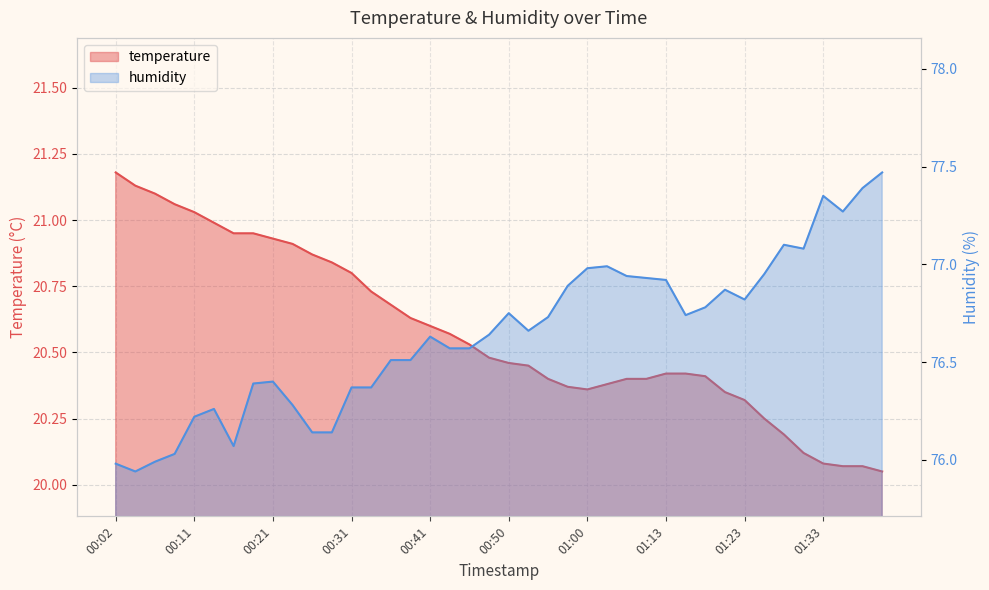

How many lines are shown in the chart?

2